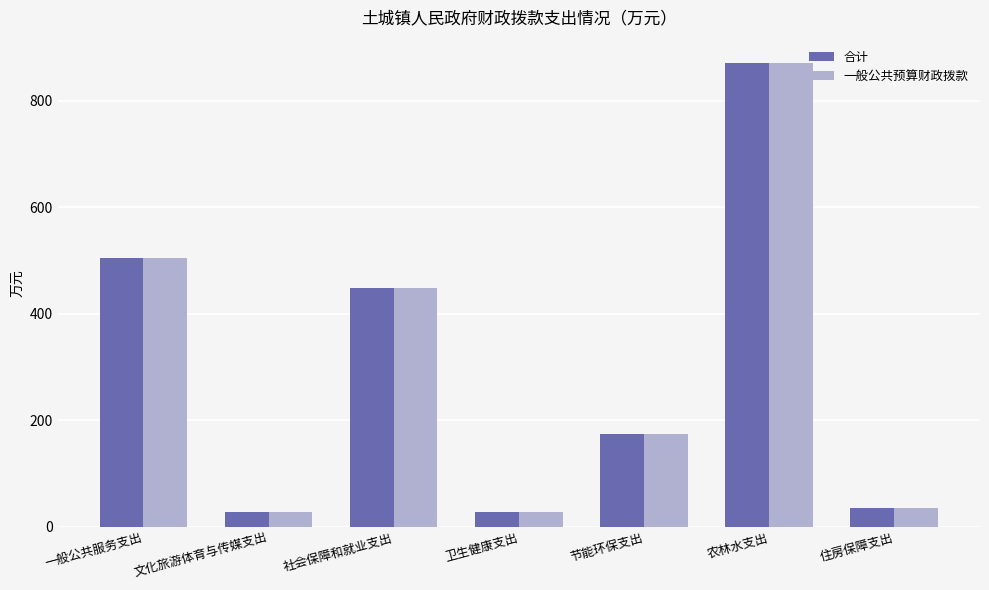

How many values in the 合计 series exceed 173?

4